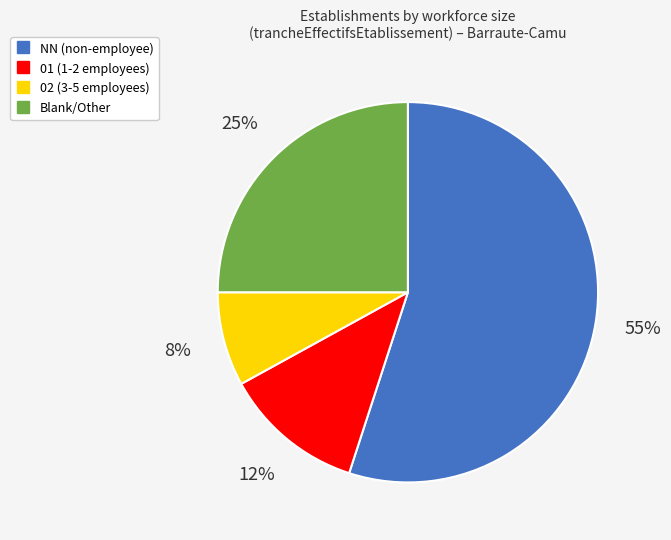

Is there a majority slice in this chart?

Yes